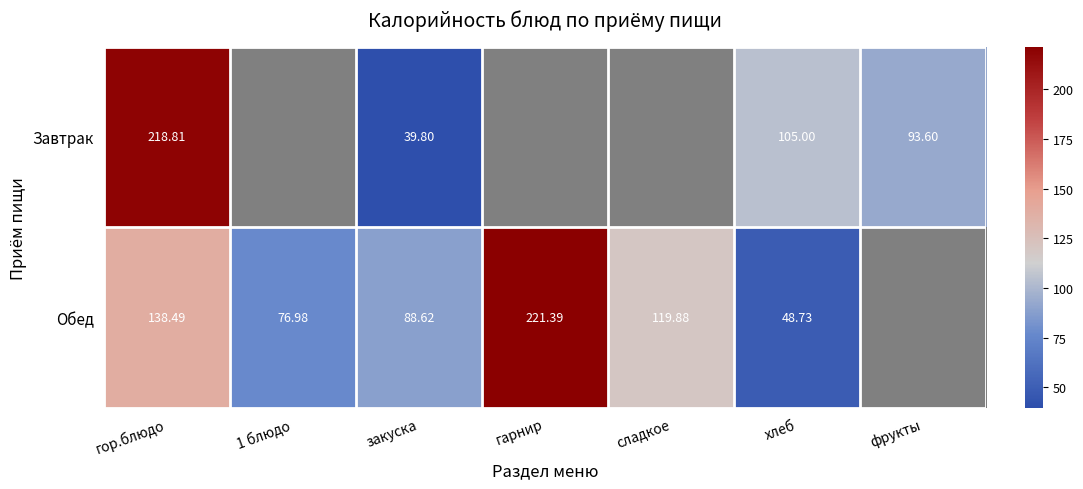

Is the value of Обед at гор.блюдо greater than the value of Завтрак at закуска?

Yes